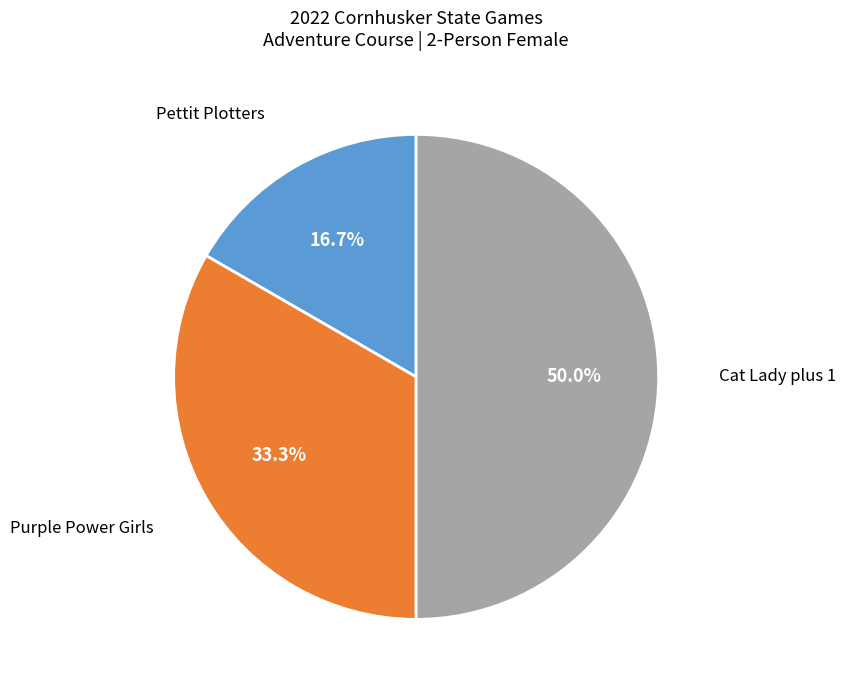

Count the number of slices in the pie.

3